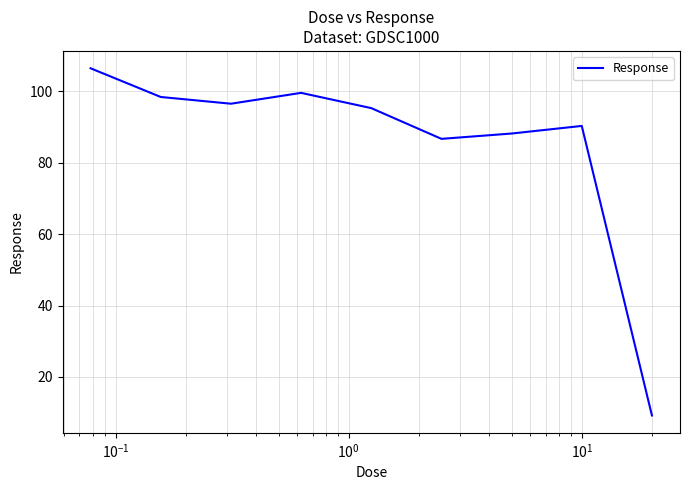

What is the difference between the maximum and minimum values?

97.2